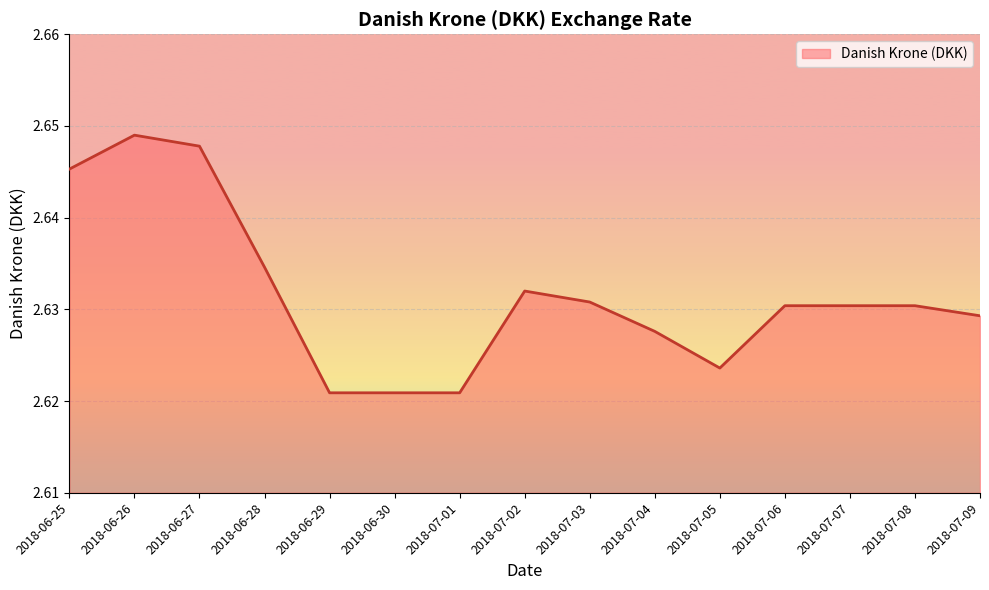

What is the ratio of the value at 2018-07-04 to the value at 2018-06-26?

1.0